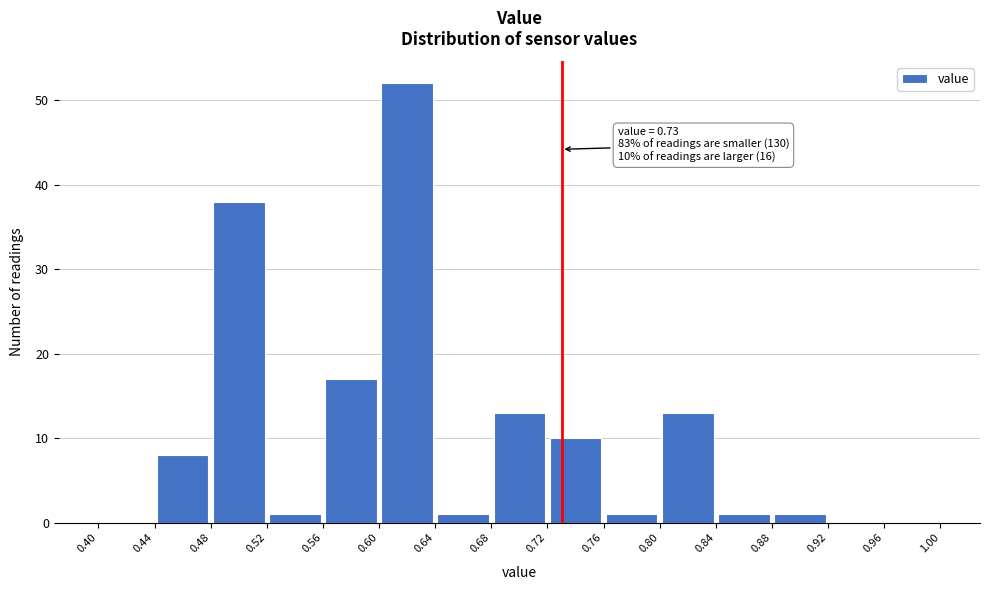

Over which range of the x-axis is the bar tallest?

0.60 to 0.64